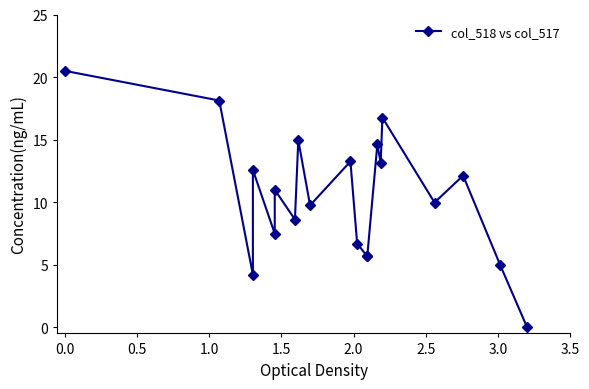

Does the chart have visible grid lines?

No